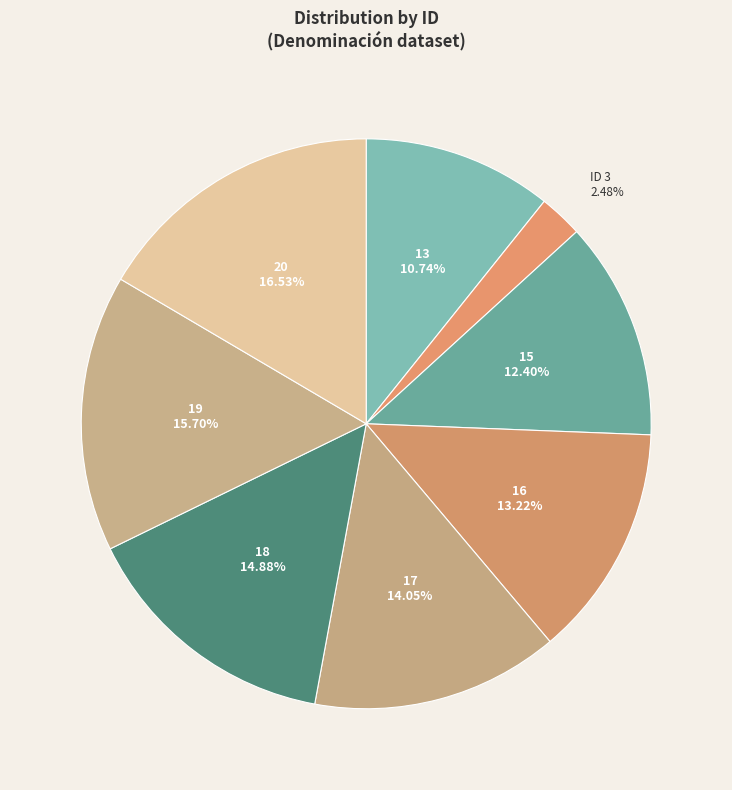

Rank the categories by value from lowest to highest.

3, 13, 15, 16, 17, 18, 19, 20